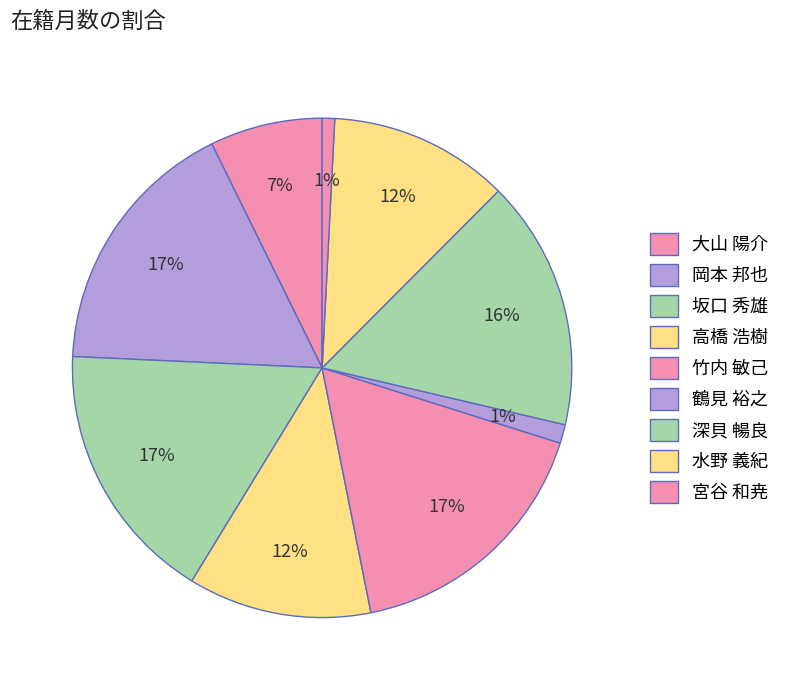

Rank the categories by value from highest to lowest.

岡本 邦也, 坂口 秀雄, 竹内 敏己, 深貝 暢良, 高橋 浩樹, 水野 義紀, 大山 陽介, 鶴見 裕之, 宮谷 和尭